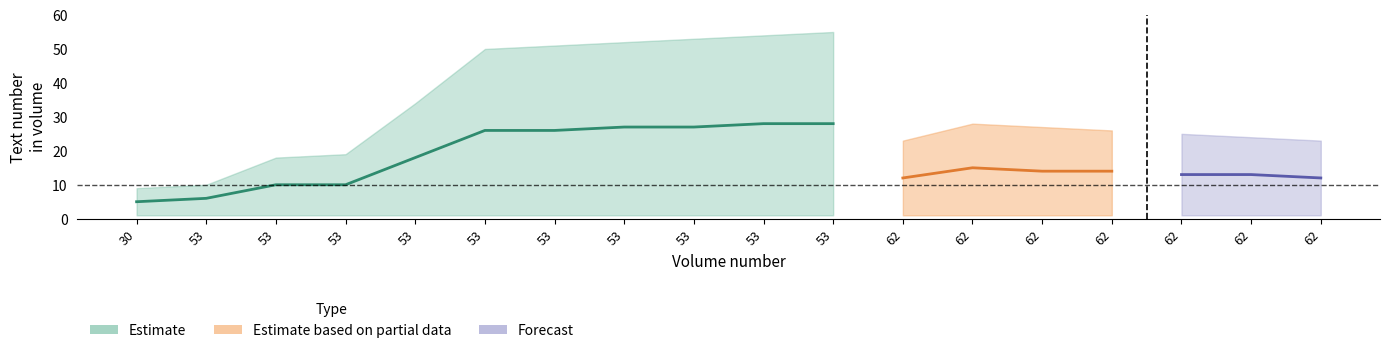

Which category has the lowest value across all series?

30